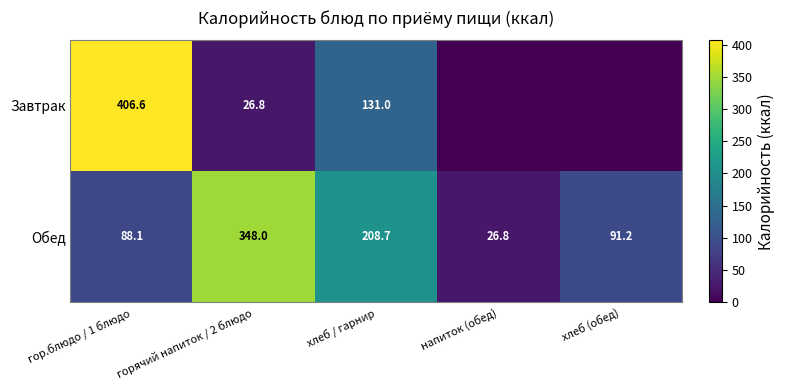

What is the average value of the Обед series?

152.6